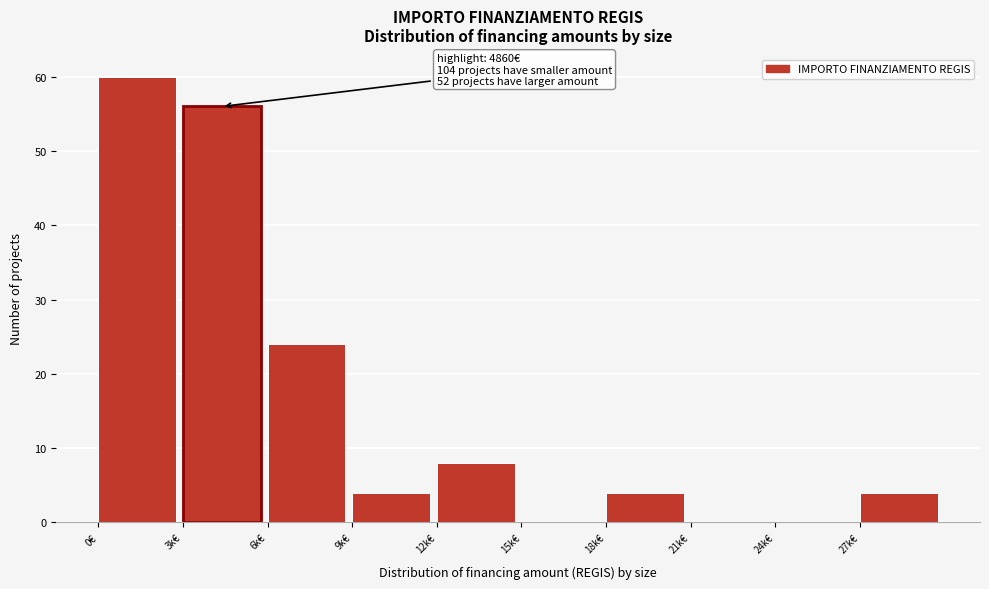

Reading right to left, extract all data points from this chart.

27k€=4	24k€=0	21k€=0	18k€=4	15k€=0	12k€=8	9k€=4	6k€=24	3k€=56	0€=60